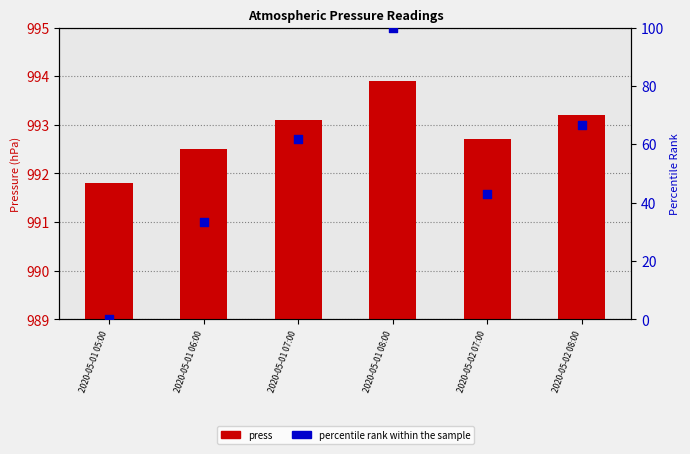

At which category is the sum across all series the highest?

2020-05-01 08:00